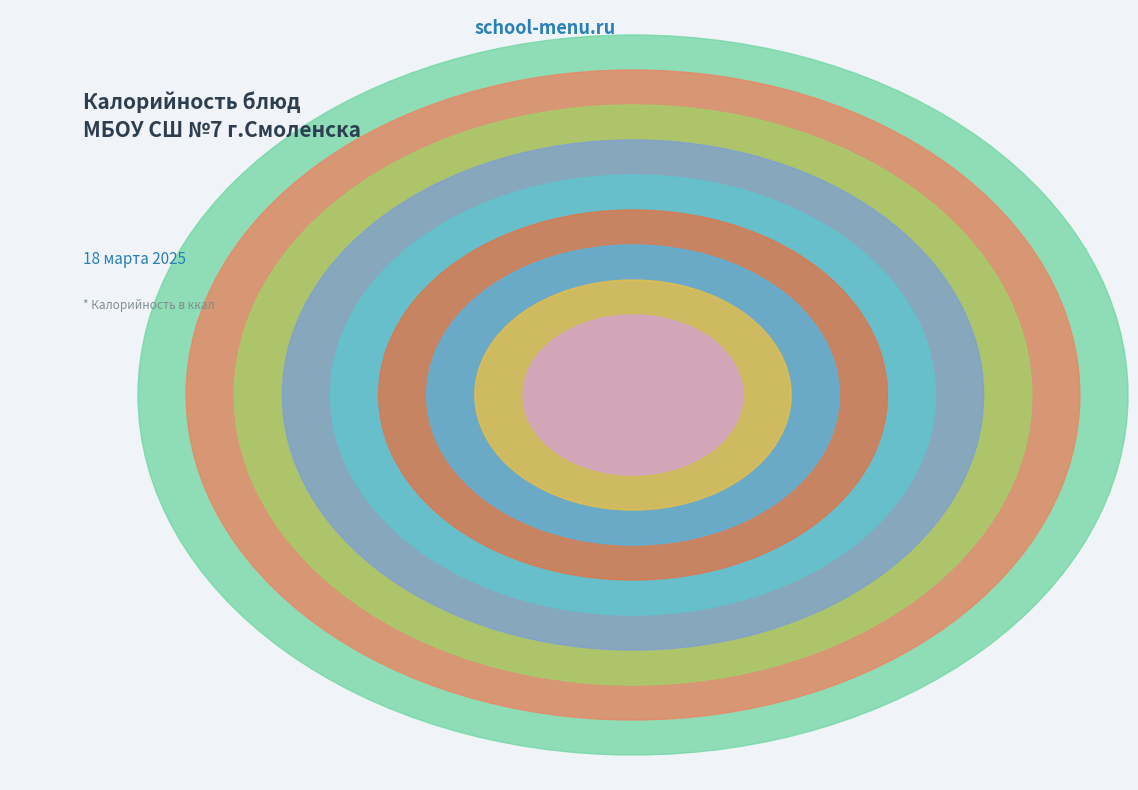

What portion of the pie excludes Каша овсяная молочная?

77.6%